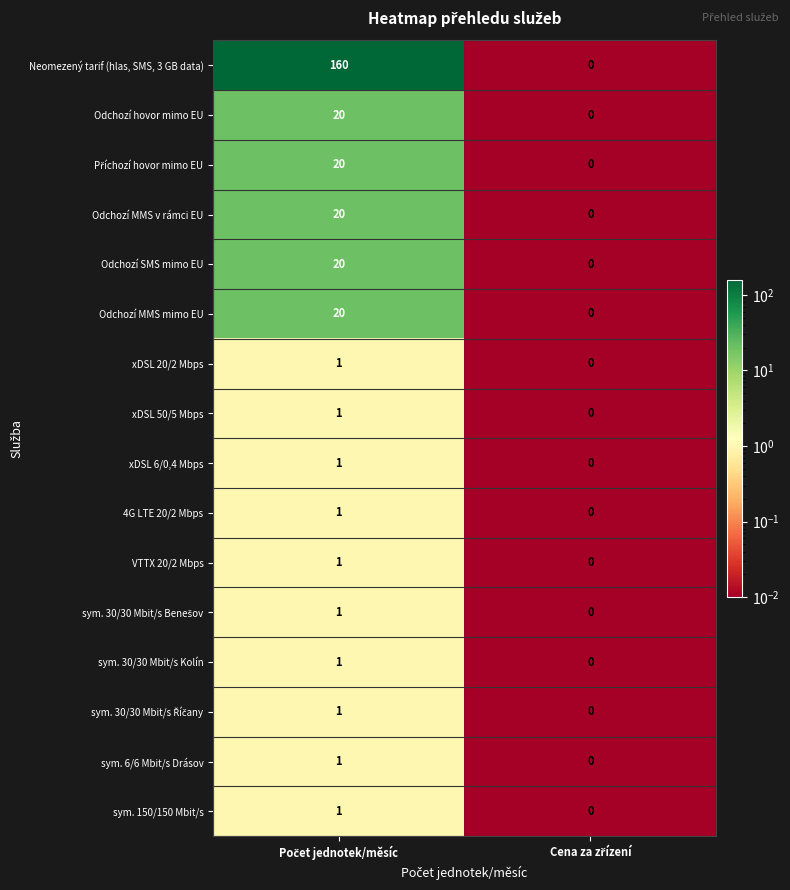

How many values in the xDSL 6/0,4 Mbps series are below 1?

1